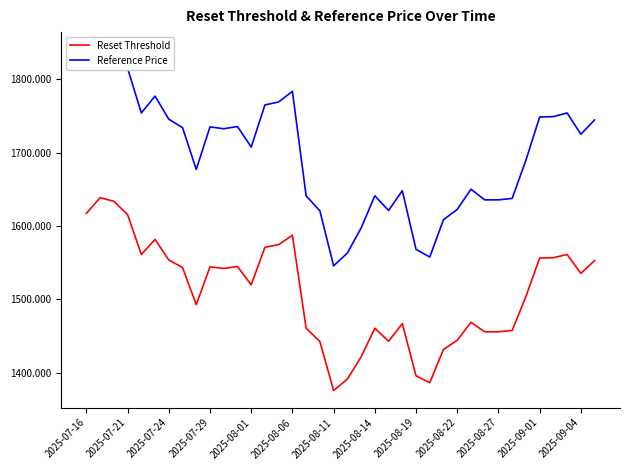

What are all the series names shown in the legend?

Reset Threshold, Reference Price